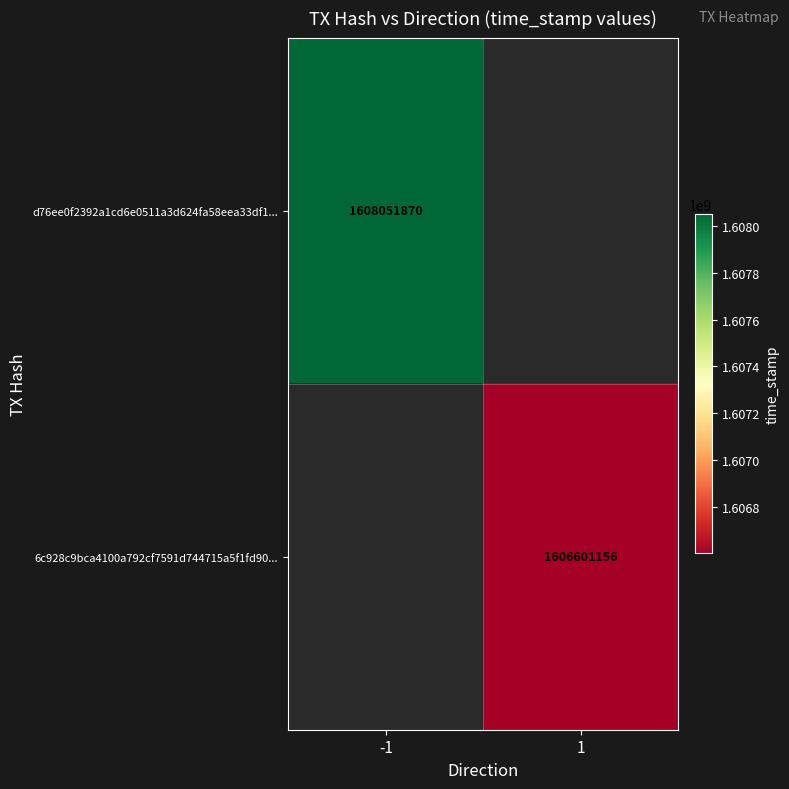

The value of d76ee0f2392a1cd6e0511a3d624fa58eea33df1... at -1 is 2415969955. True or false?

False